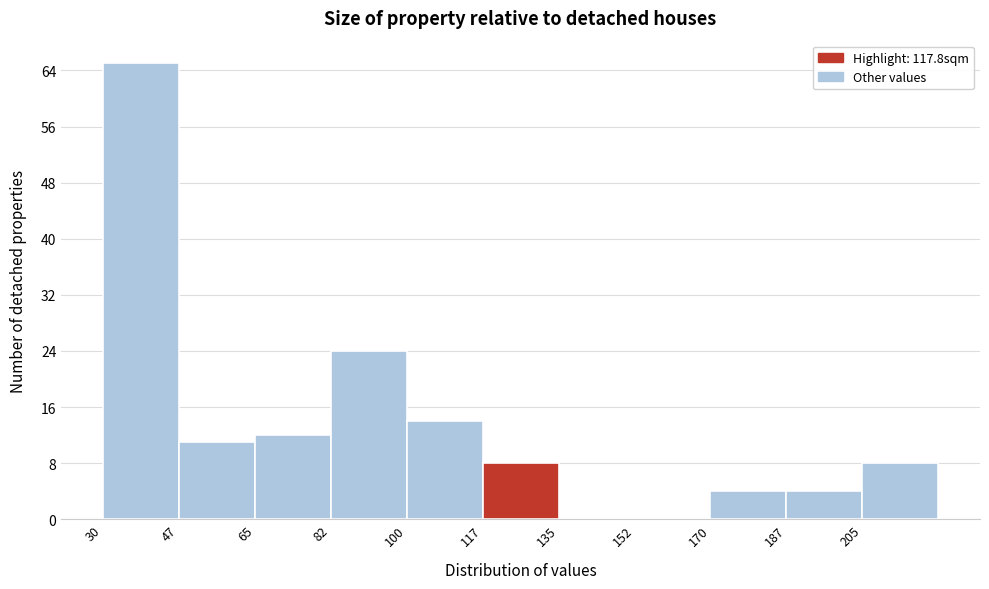

Reading left to right, transcribe this chart: for each bar, give the range it covers on the x-axis and its height. Neither the bar edges nor the heights are printed on the chart, so give them approximately, as read against the axes.

30.0 to 47.5: 65
47.5 to 65.0: 11
65.0 to 82.5: 12
82.5 to 100.0: 24
100.0 to 117.5: 14
117.5 to 135.0: 8
135.0 to 152.5: 0
152.5 to 170.0: 0
170.0 to 187.5: 4
187.5 to 205.0: 4
205.0 to 222.5: 8